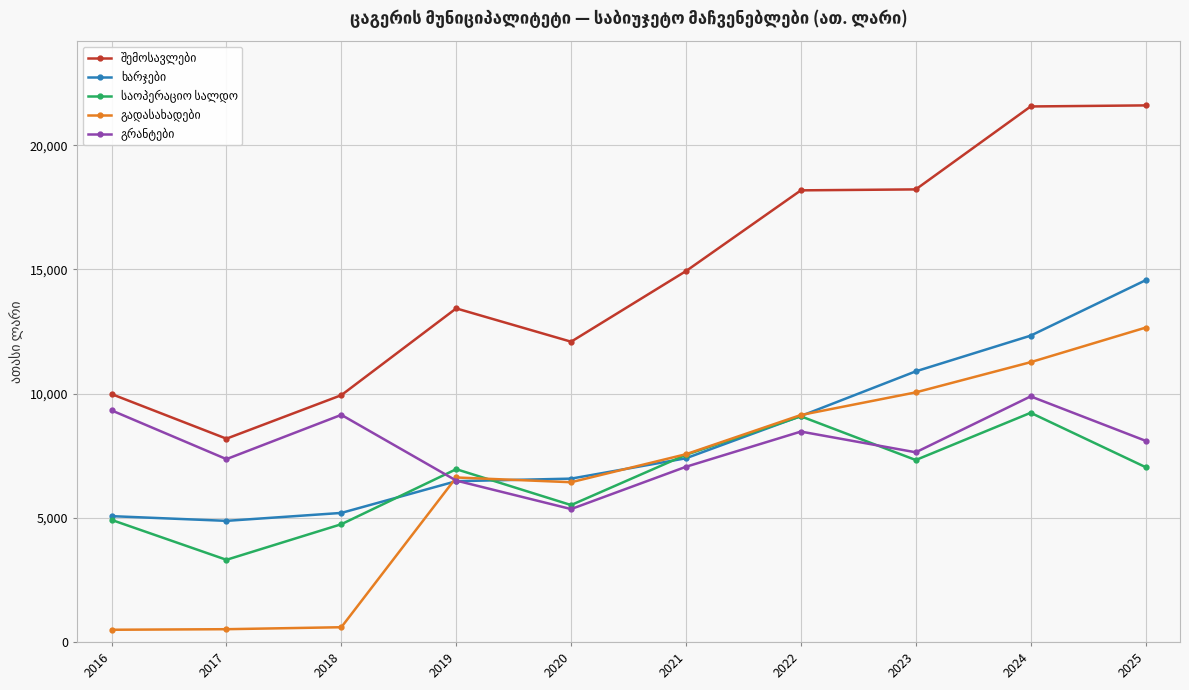

What is the smallest value displayed?

492.1